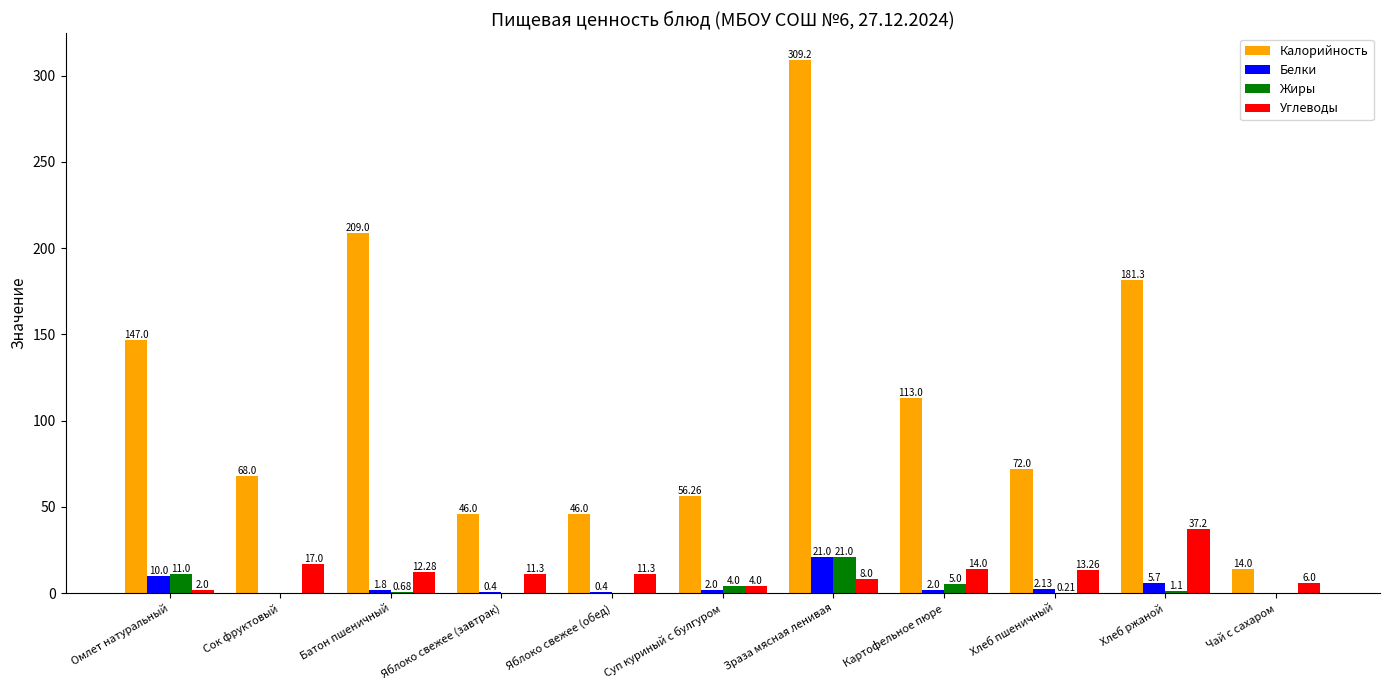

Where is Углеводы nearest to the value 19?

Сок фруктовый